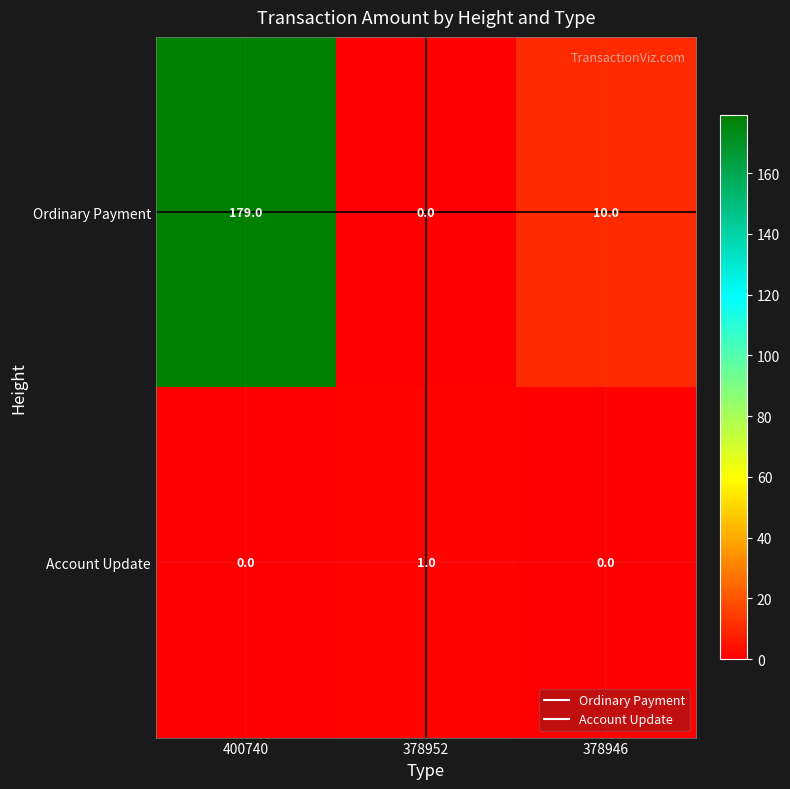

Reading right to left, list all the values displayed in this chart.

Ordinary Payment: 378946=10	378952=0	400740=179
Account Update: 378946=0	378952=1	400740=0